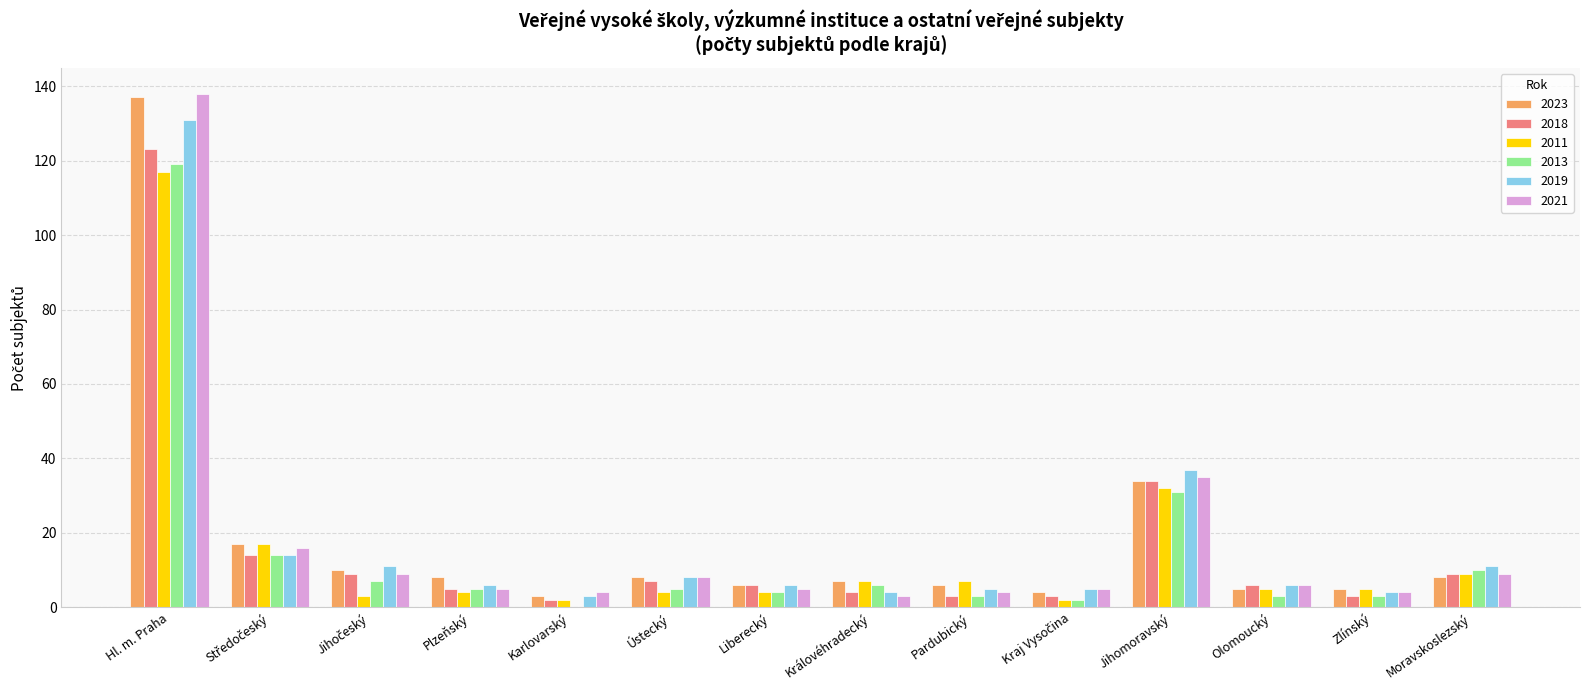

How many groups of bars are there?

14